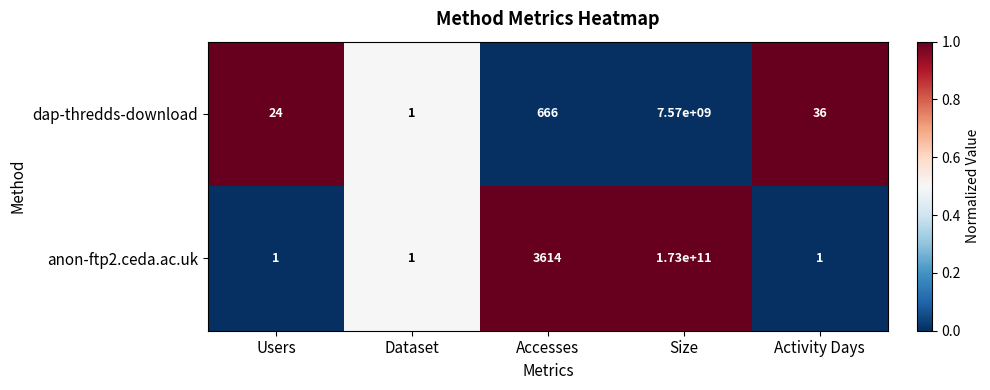

What is the total value across all series at Accesses?

4280